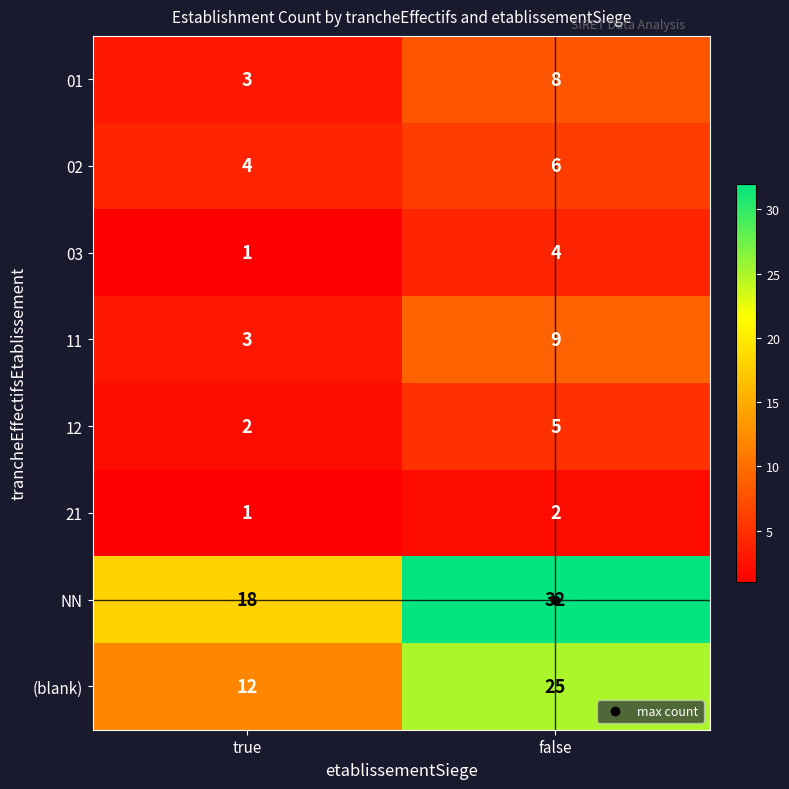

Which series changed the most between true and false?

NN